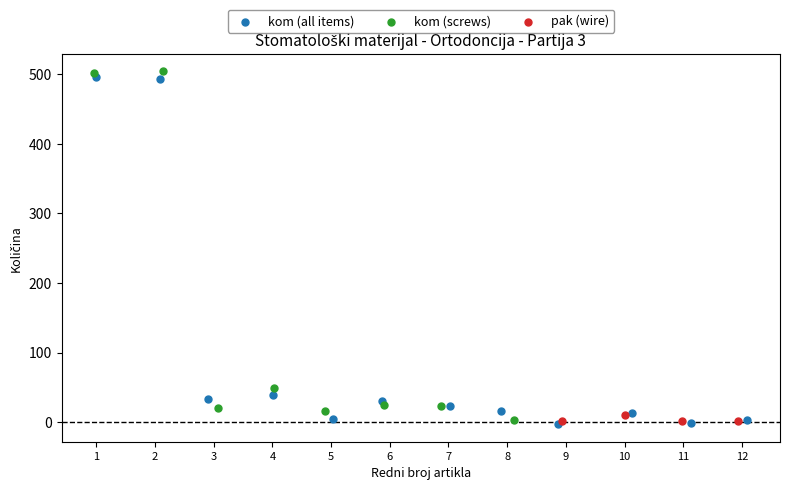

What are all the series names shown in the legend?

kom (all items), kom (screws), pak (wire)